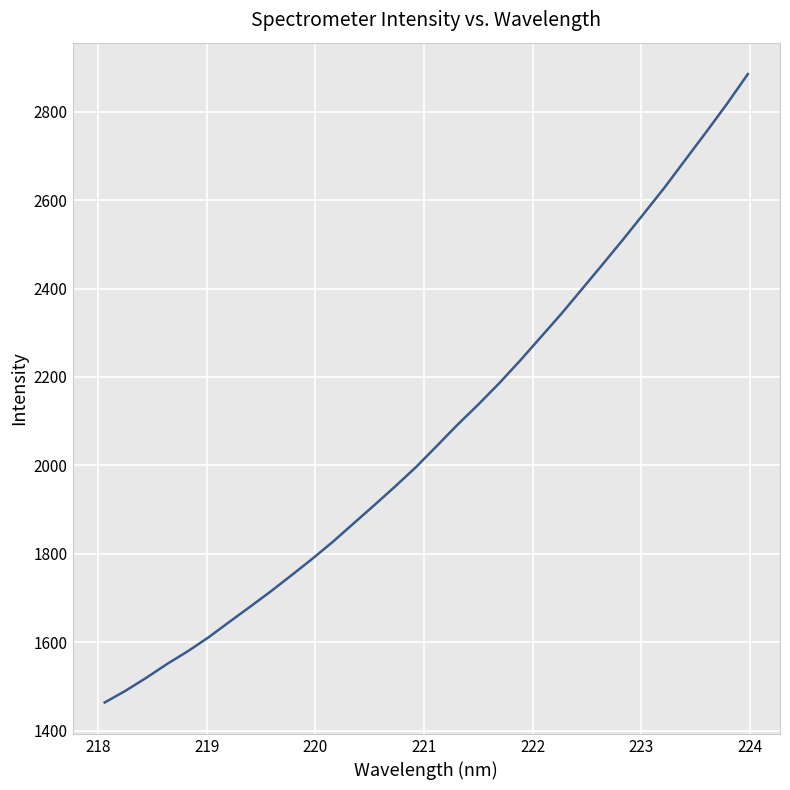

What is the difference between the maximum and minimum values?

1420.4